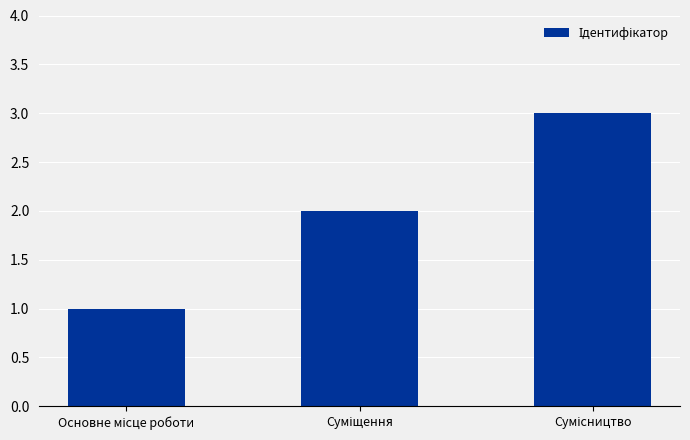

What is the greatest value displayed?

3